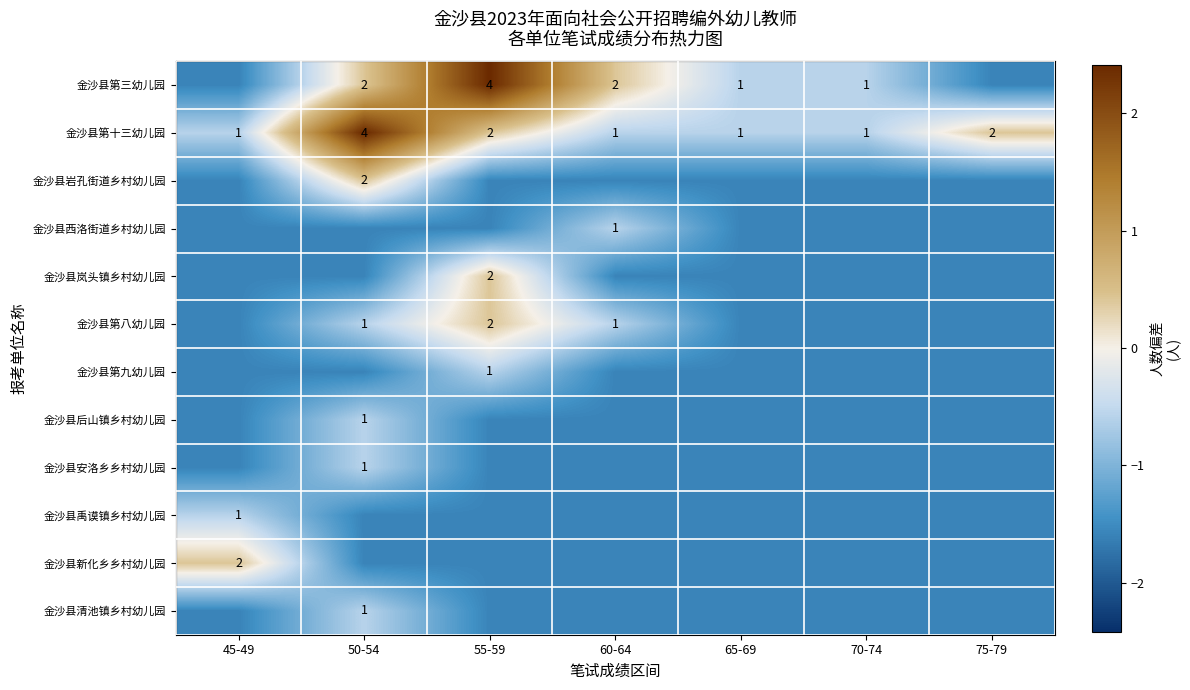

What is the maximum value shown in the chart?

2.4